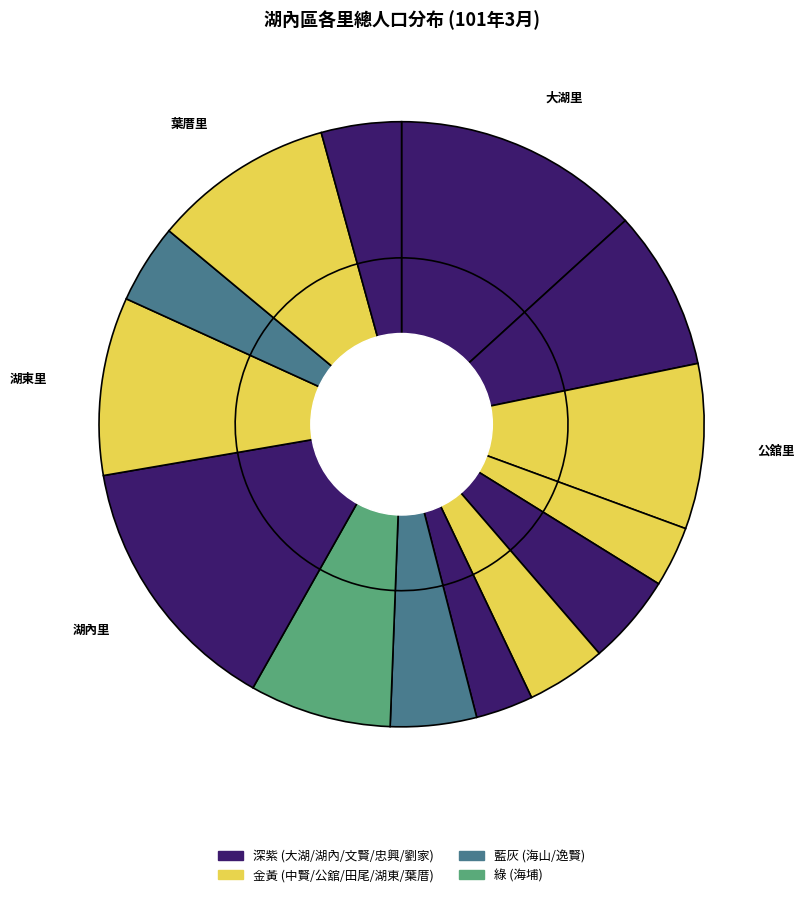

What is the total percentage of 劉家里 and 逸賢里?

8.5%